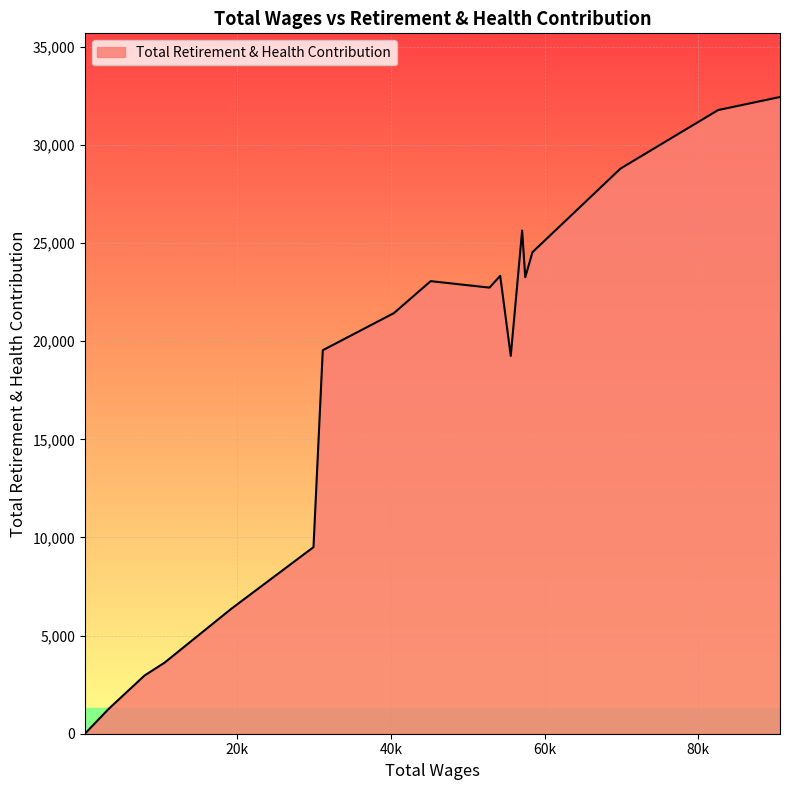

How many distinct data groups are displayed?

1